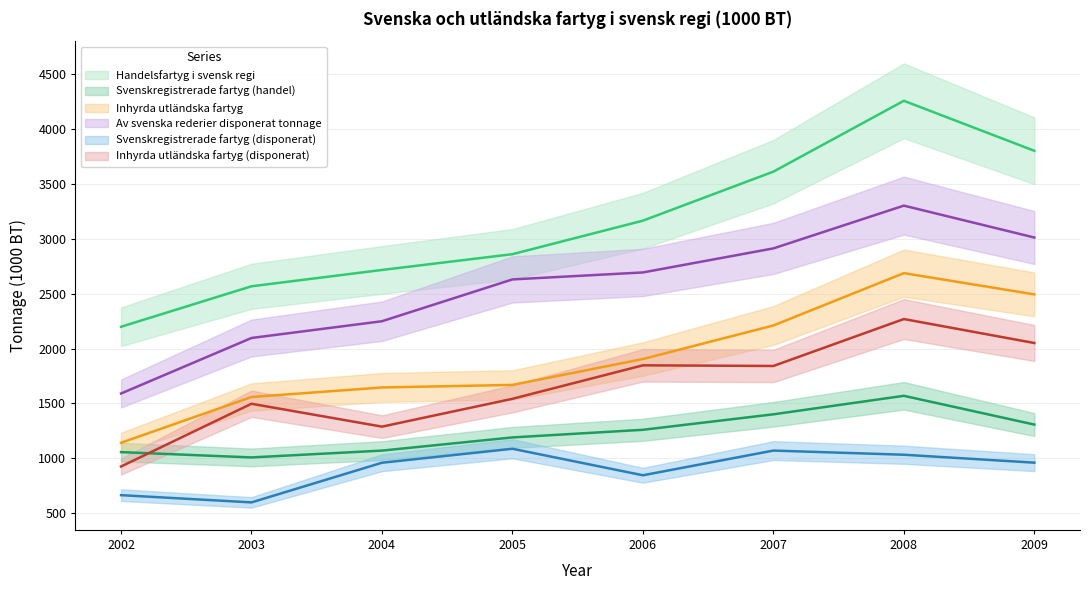

Is it true that Handelsfartyg i svensk regi equals 1275.7 at 2002?

False